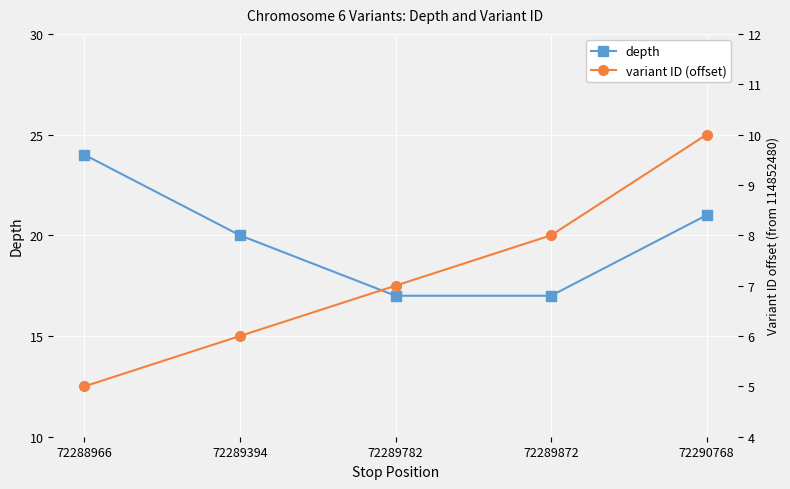

Rank the categories by depth value from highest to lowest.

72288966, 72290768, 72289394, 72289782, 72289872